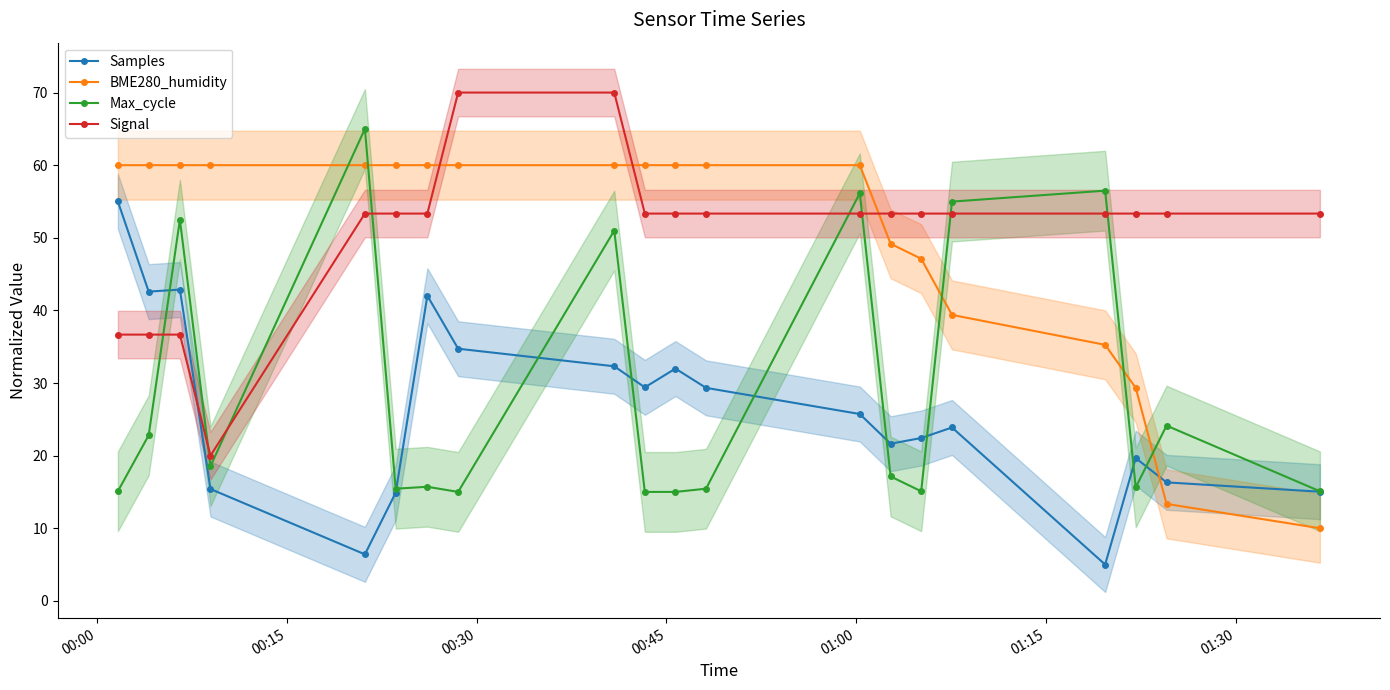

Reading left to right, extract all data points from this chart.

Samples: 55.0	42.6	42.9	15.4	6.4	14.9	42.0	34.7	32.3	29.4	32.0	29.3	25.7	21.6	22.4	23.9	5.0	19.7	16.3	15.0
BME280_humidity: 60.0	60.0	60.0	60.0	60.0	60.0	60.0	60.0	60.0	60.0	60.0	60.0	60.0	49.2	47.1	39.4	35.3	29.3	13.4	10.0
Max_cycle: 15.1	22.8	52.5	18.5	65.0	15.4	15.7	15.0	51.0	15.0	15.0	15.4	56.1	17.1	15.1	55.0	56.5	15.6	24.1	15.1
Signal: 36.7	36.7	36.7	20.0	53.3	53.3	53.3	70.0	70.0	53.3	53.3	53.3	53.3	53.3	53.3	53.3	53.3	53.3	53.3	53.3